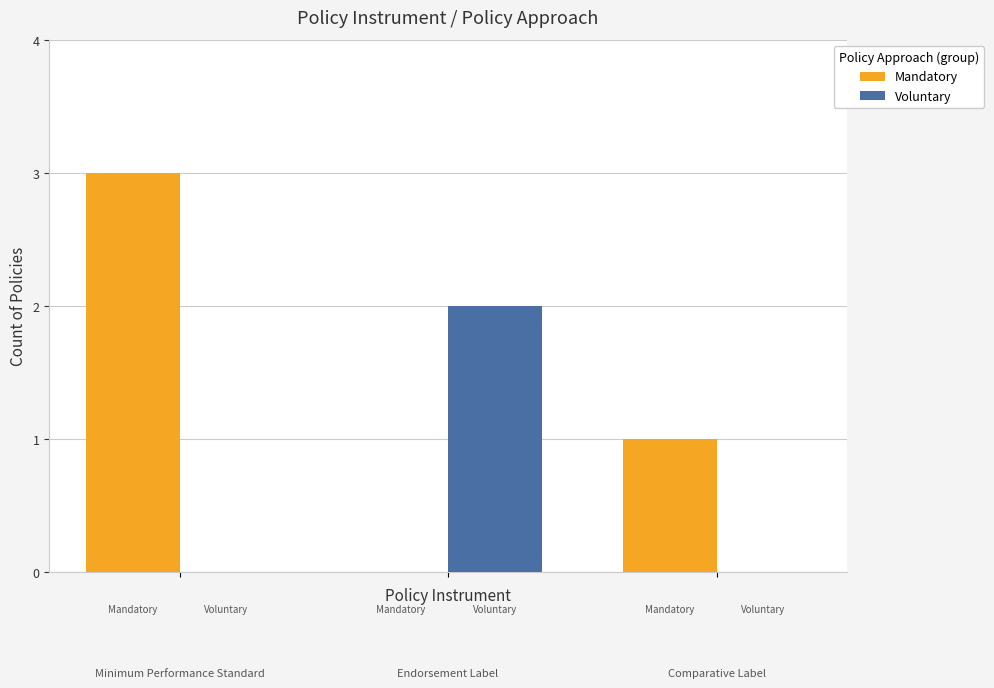

Which series has the largest total across all categories?

Mandatory